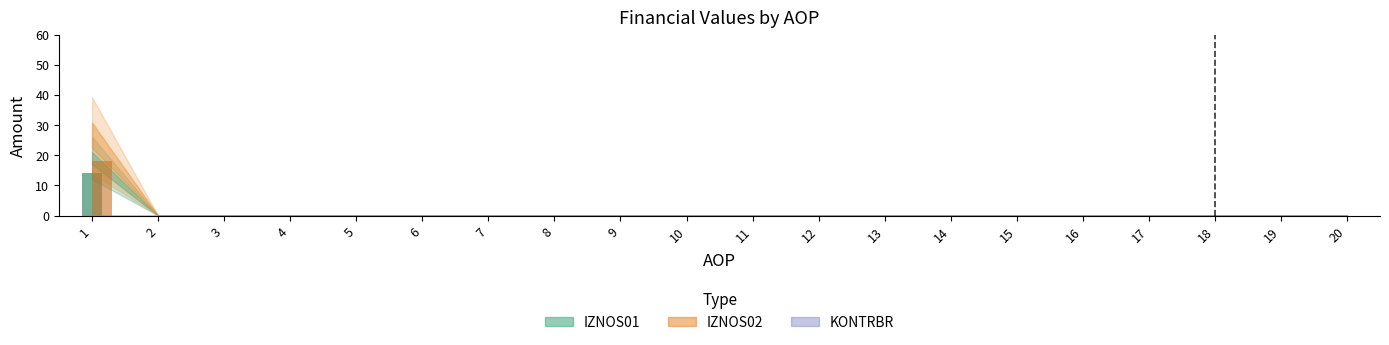

Is it true that IZNOS02 equals 0.0 at 6?

True